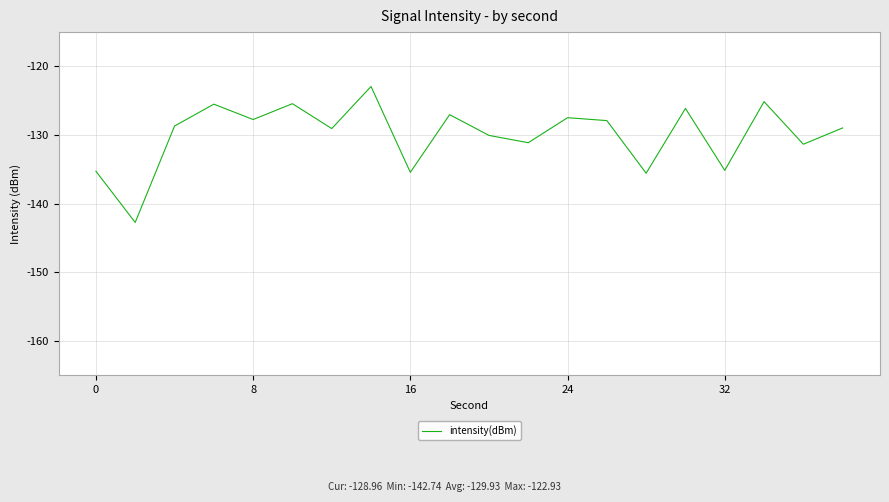

What is the smallest value displayed?

-142.7